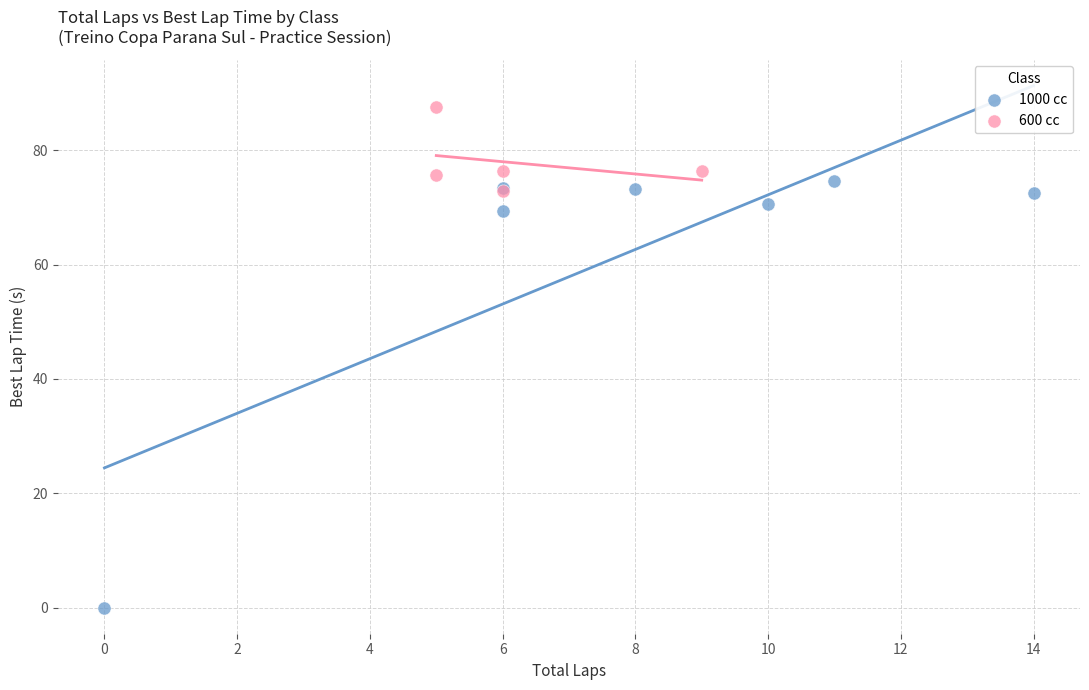

Which series contains the lowest Y value?

1000 cc